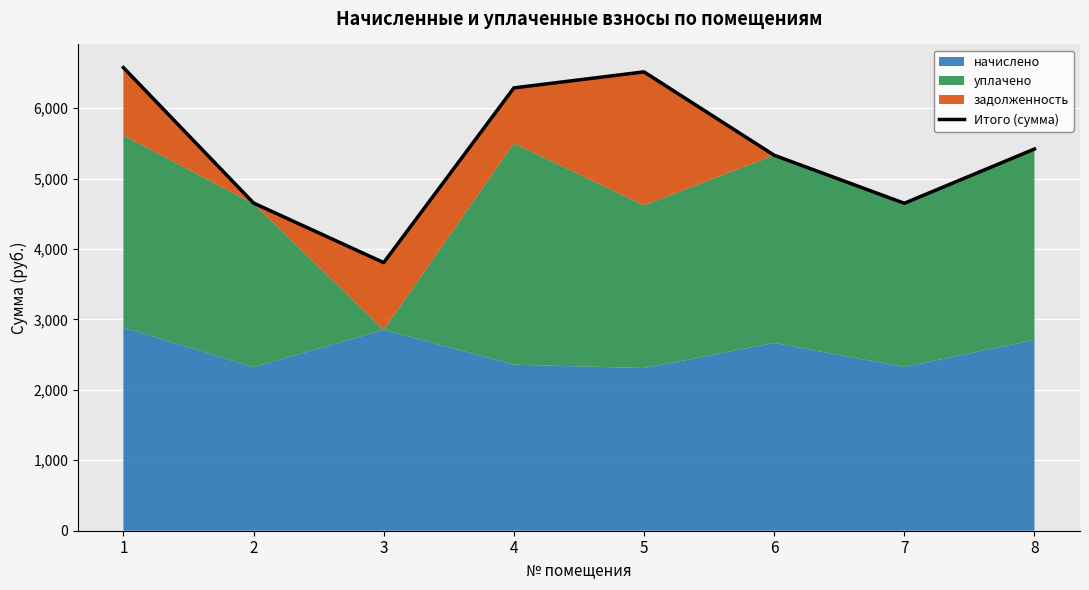

Where is the data nearest to the value 5190?

6